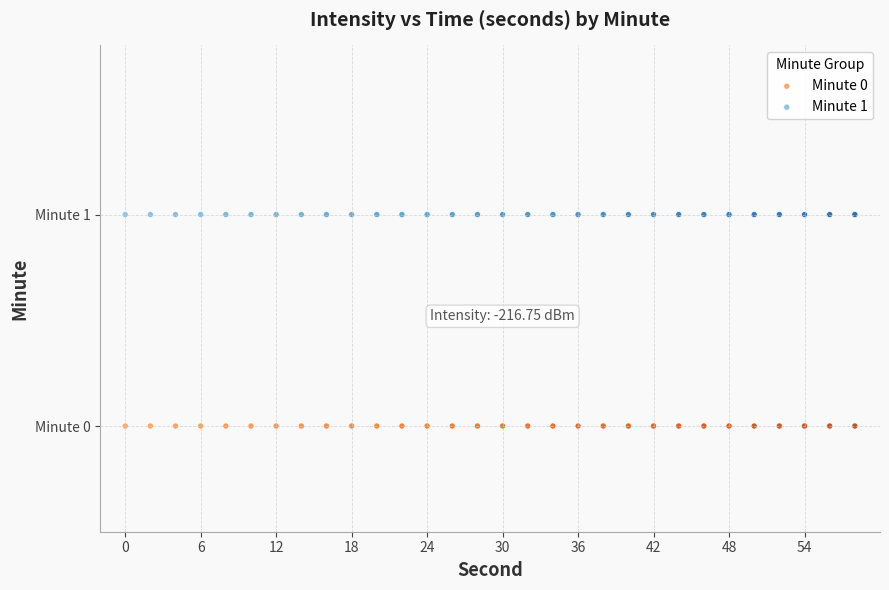

What are all the series names shown in the legend?

Minute 0, Minute 1